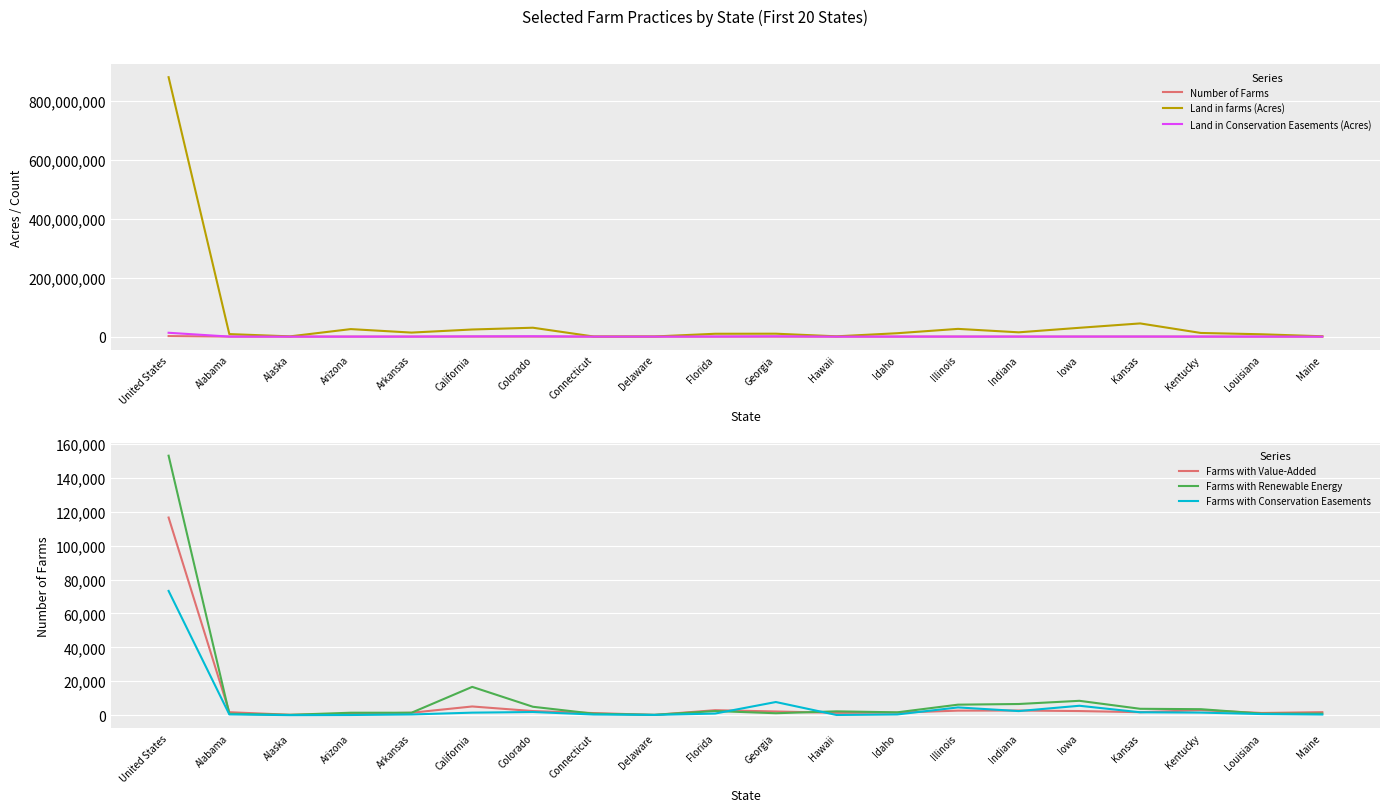

Which series has the largest range (max minus min)?

Land in farms (Acres)